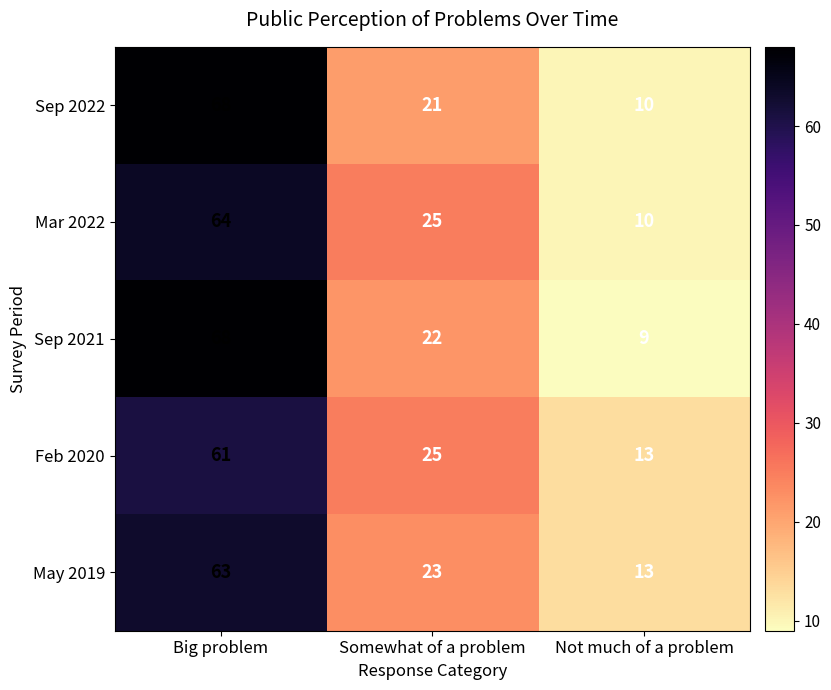

Reading left to right, what are all the values shown in this chart?

Sep 2022: Big problem=68	Somewhat of a problem=21	Not much of a problem=10
Mar 2022: Big problem=64	Somewhat of a problem=25	Not much of a problem=10
Sep 2021: Big problem=68	Somewhat of a problem=22	Not much of a problem=9
Feb 2020: Big problem=61	Somewhat of a problem=25	Not much of a problem=13
May 2019: Big problem=63	Somewhat of a problem=23	Not much of a problem=13